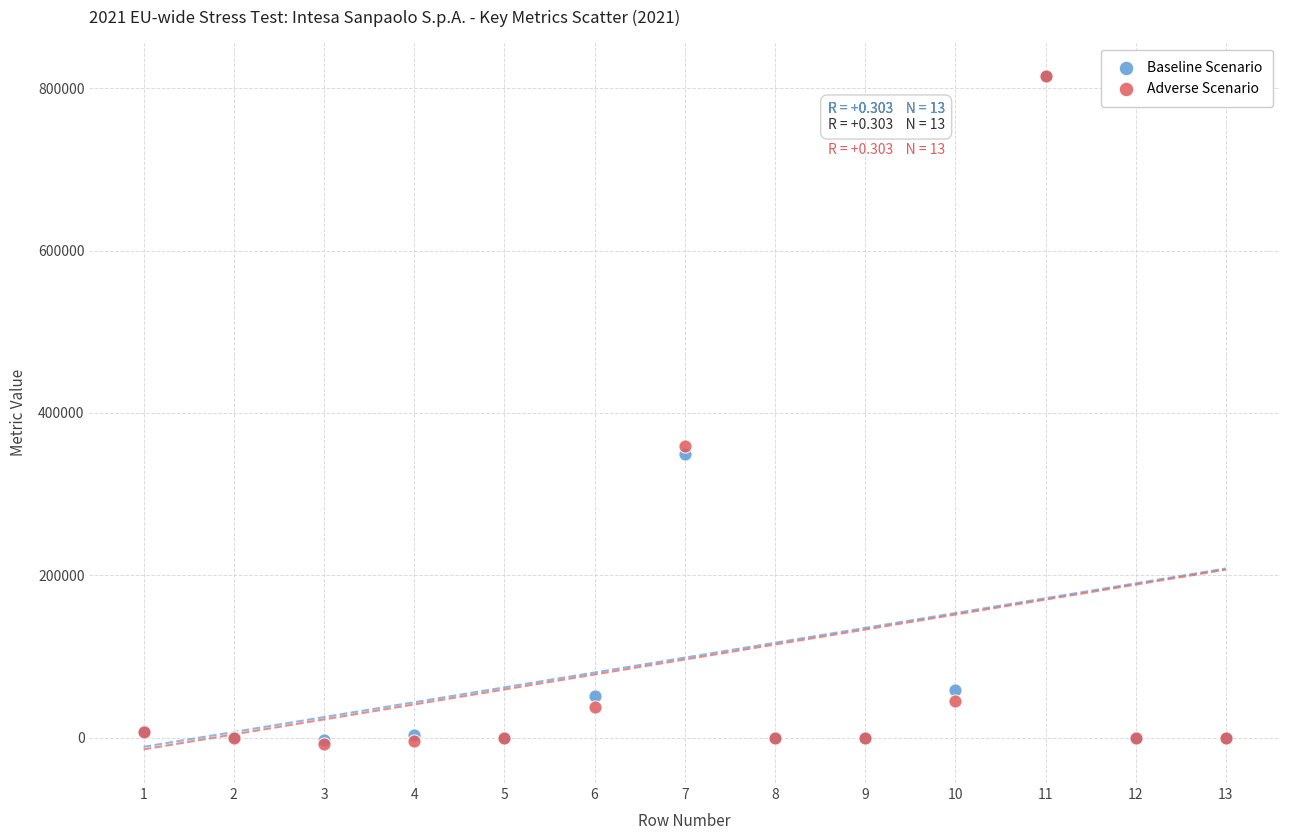

Across all series, what Y value is closest to 403560?

358820.3